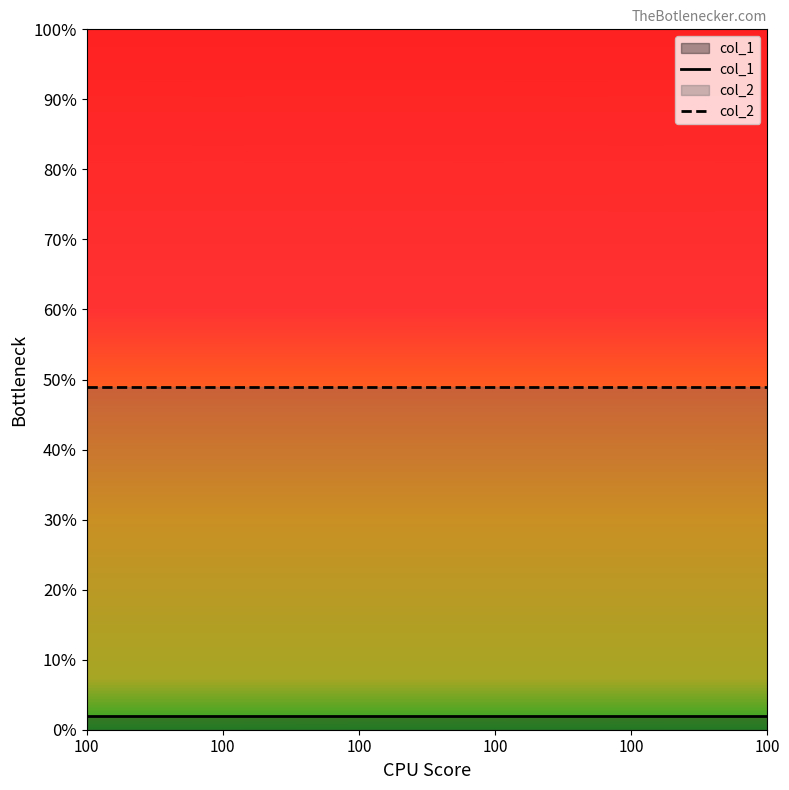

Read the col_1 value at 100.

2